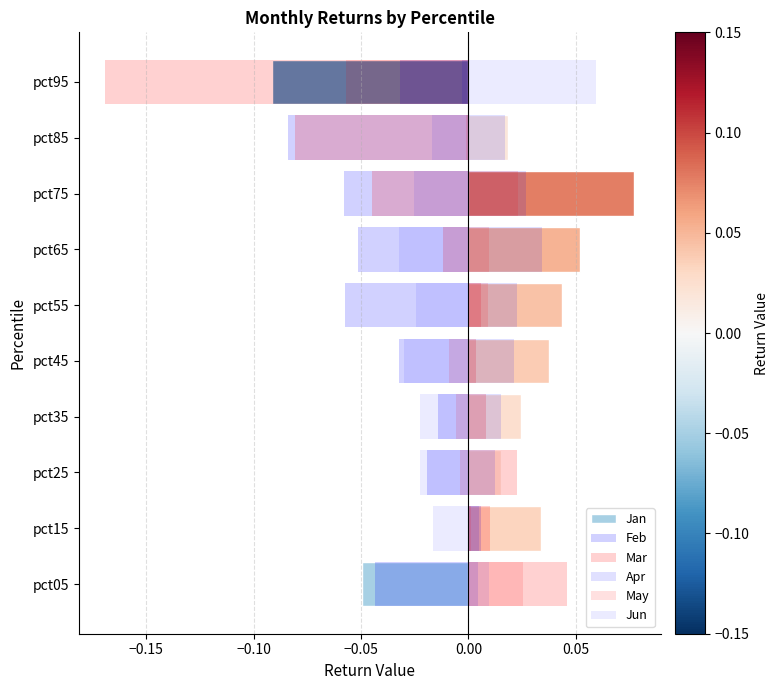

Is it true that Jun equals -0.0 at pct55?

True